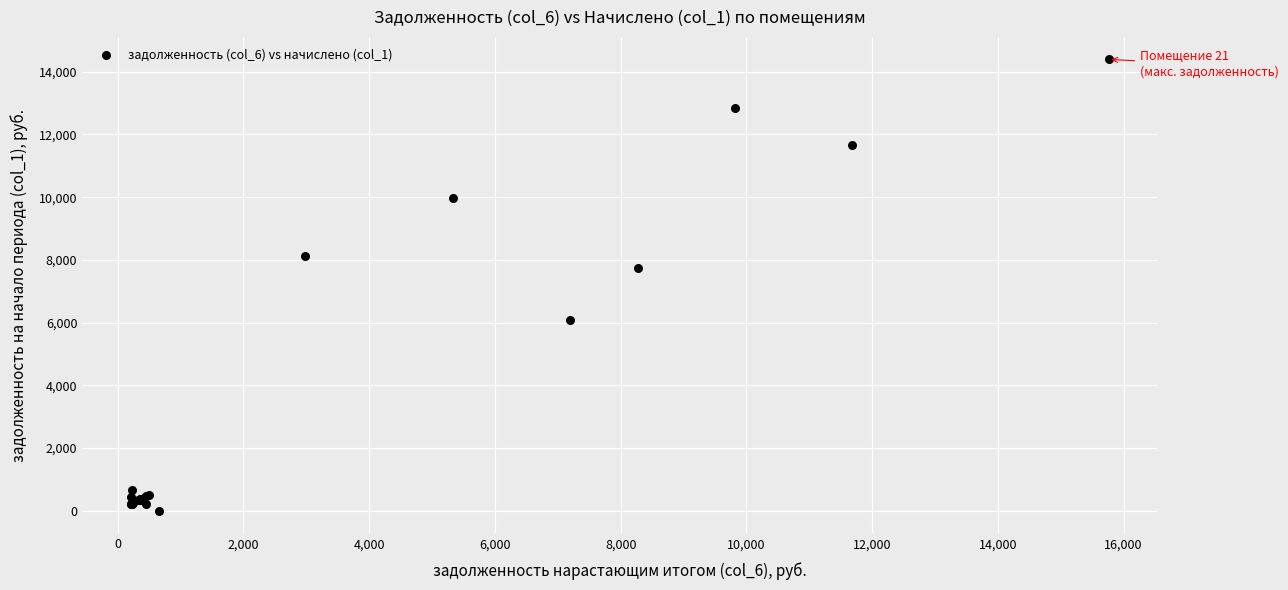

What Y value in the scatter plot is closest to 7195?

7754.2